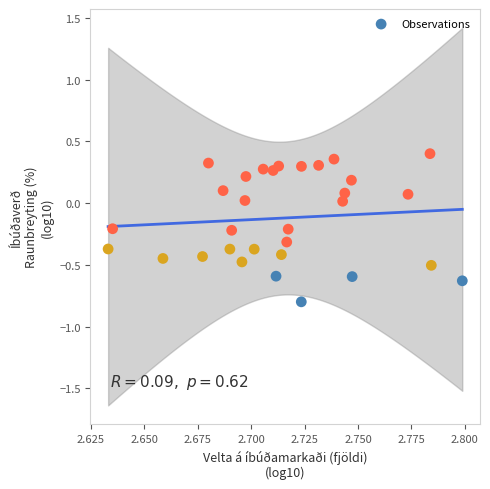

What is the range of Y values (max minus min)?

1.2